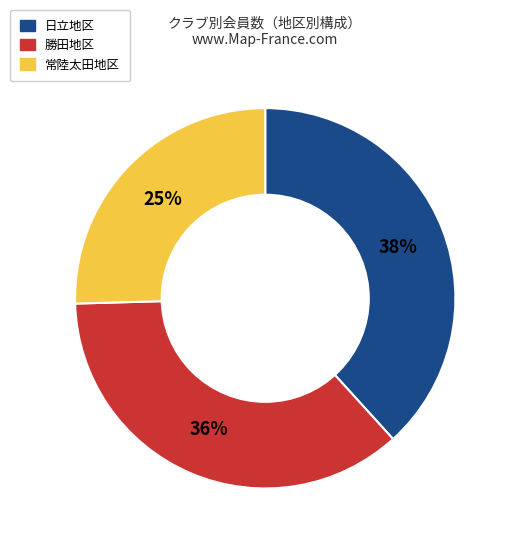

Rank the categories by value from highest to lowest.

日立地区, 勝田地区, 常陸太田地区